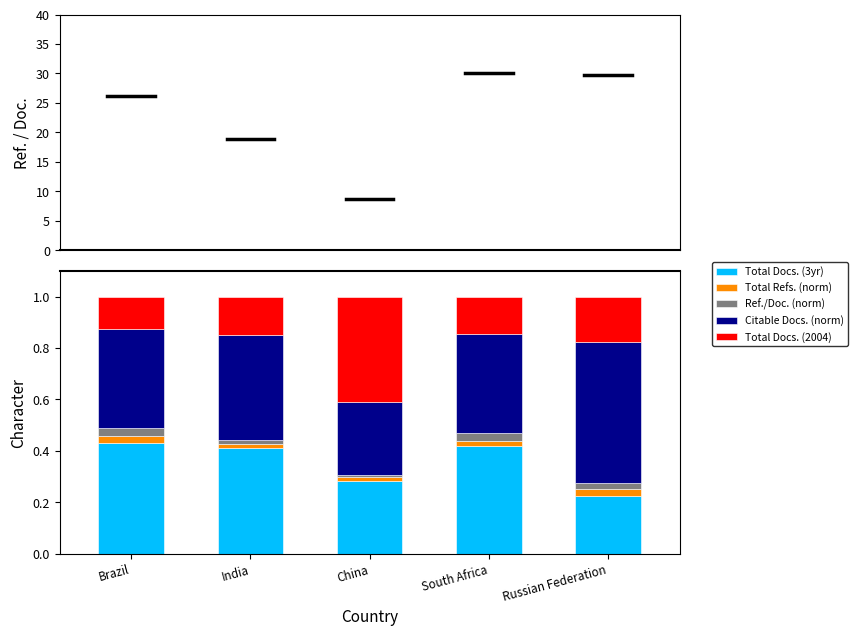

What is the total value across all series at Brazil?

1.0